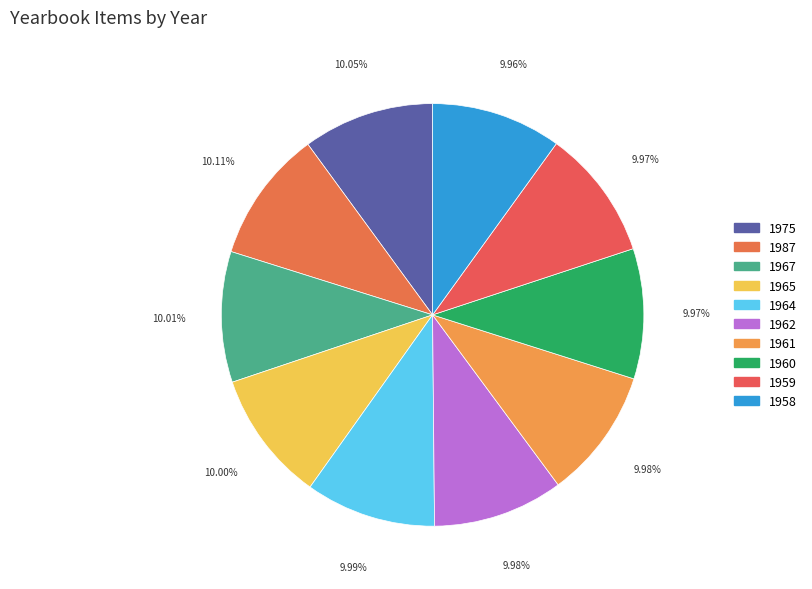

Which category has the smallest portion of the pie?

1958